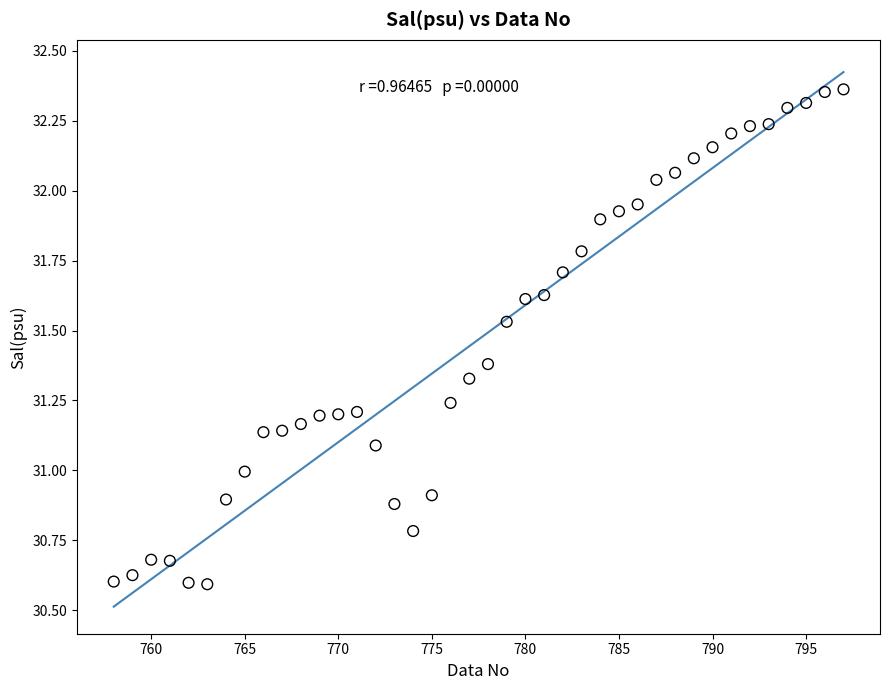

What is the range of X values (max minus min)?

39.0